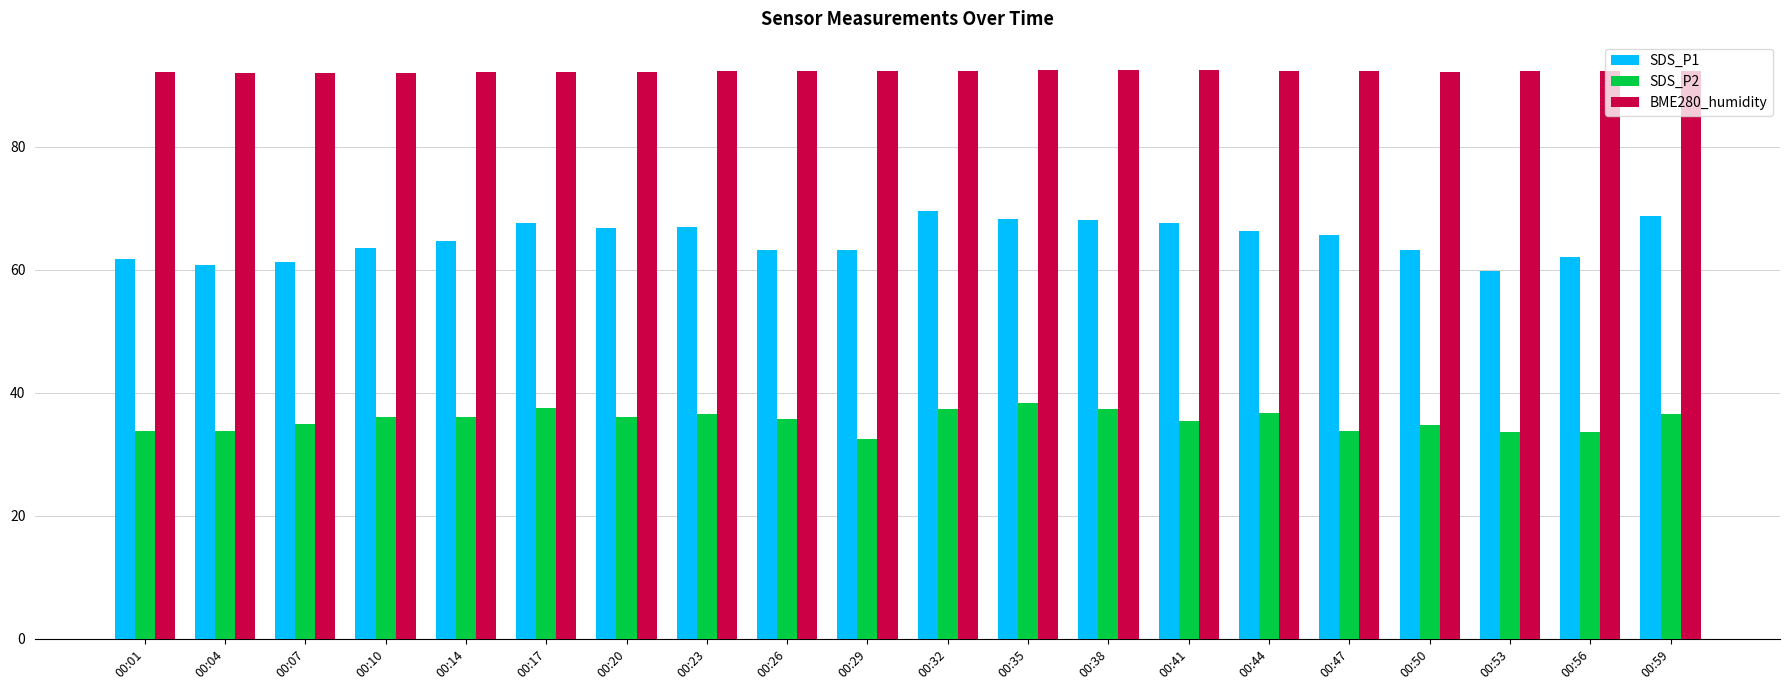

Is it true that SDS_P2 equals 37.3 at 00:32?

True